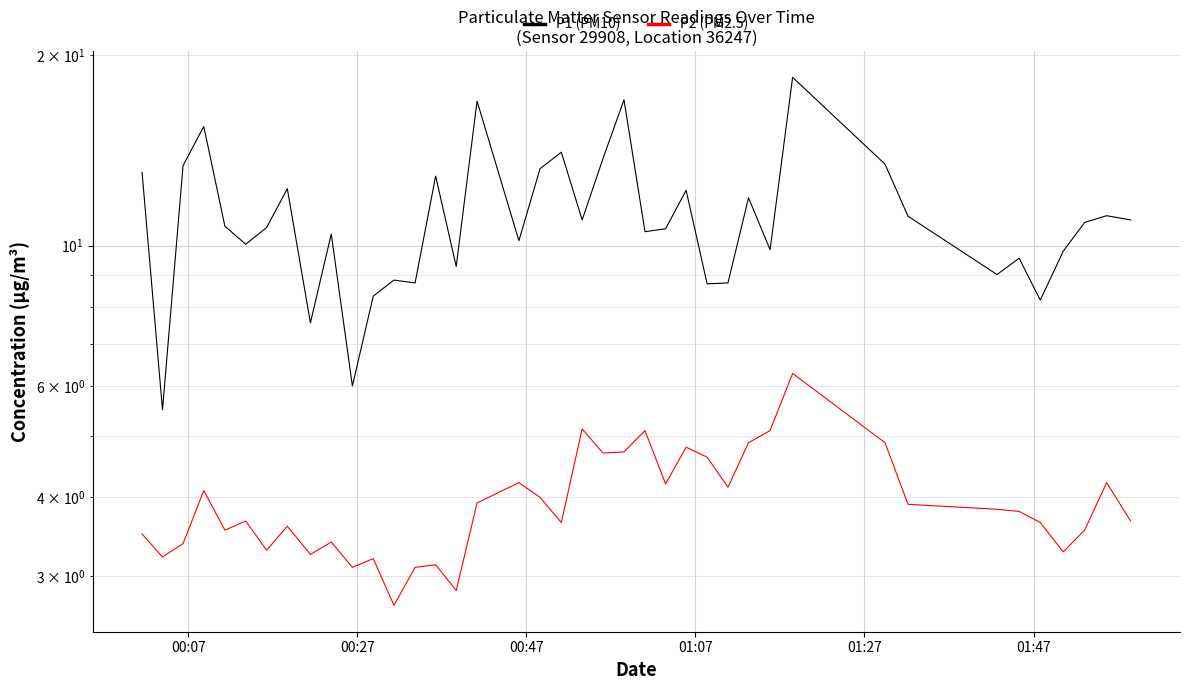

In P2 (PM2.5), how many points are lower than both neighbors (excluding endpoints)?

12